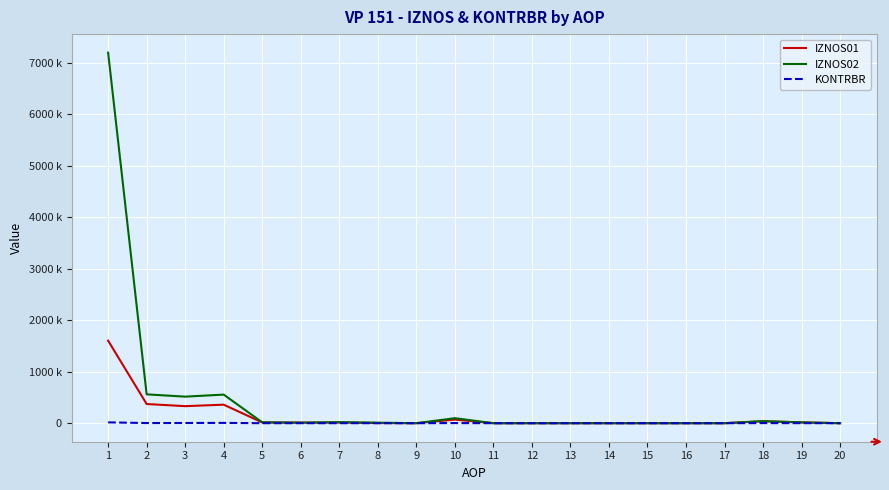

What are all the series names shown in the legend?

IZNOS01, IZNOS02, KONTRBR